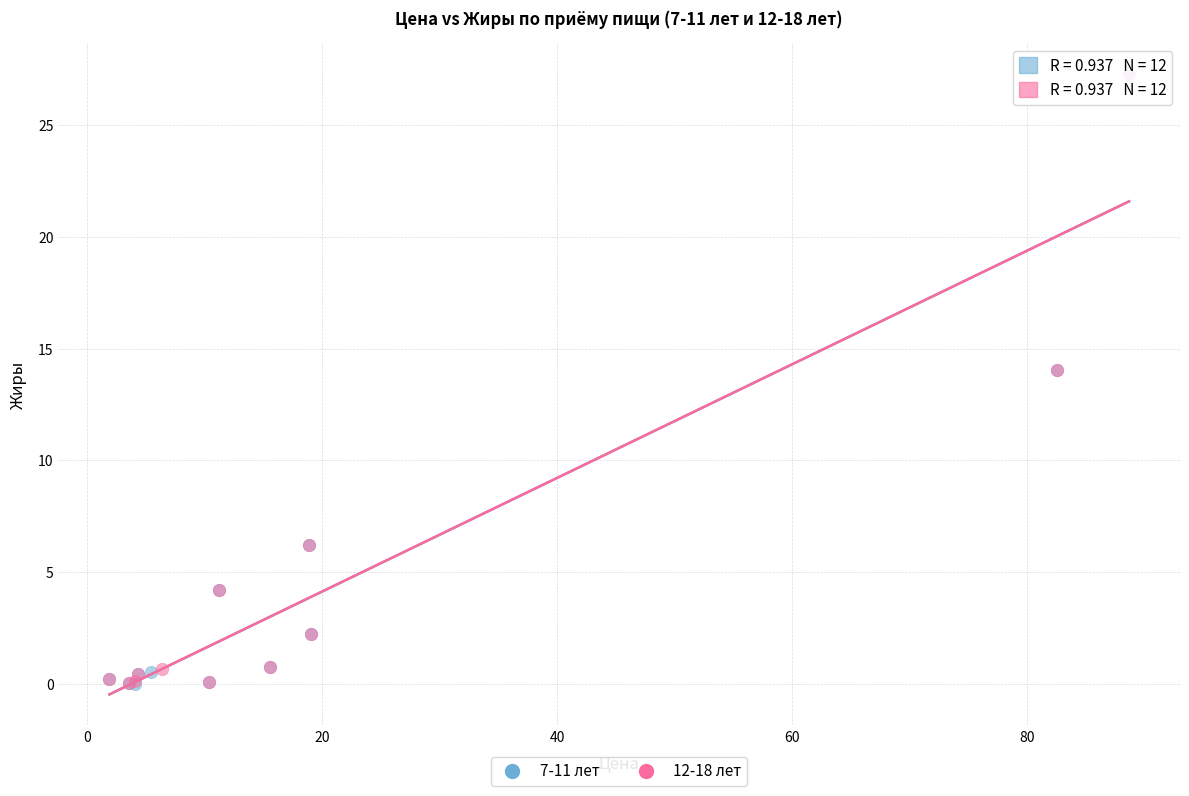

What are all the series names shown in the legend?

7-11 лет, 12-18 лет